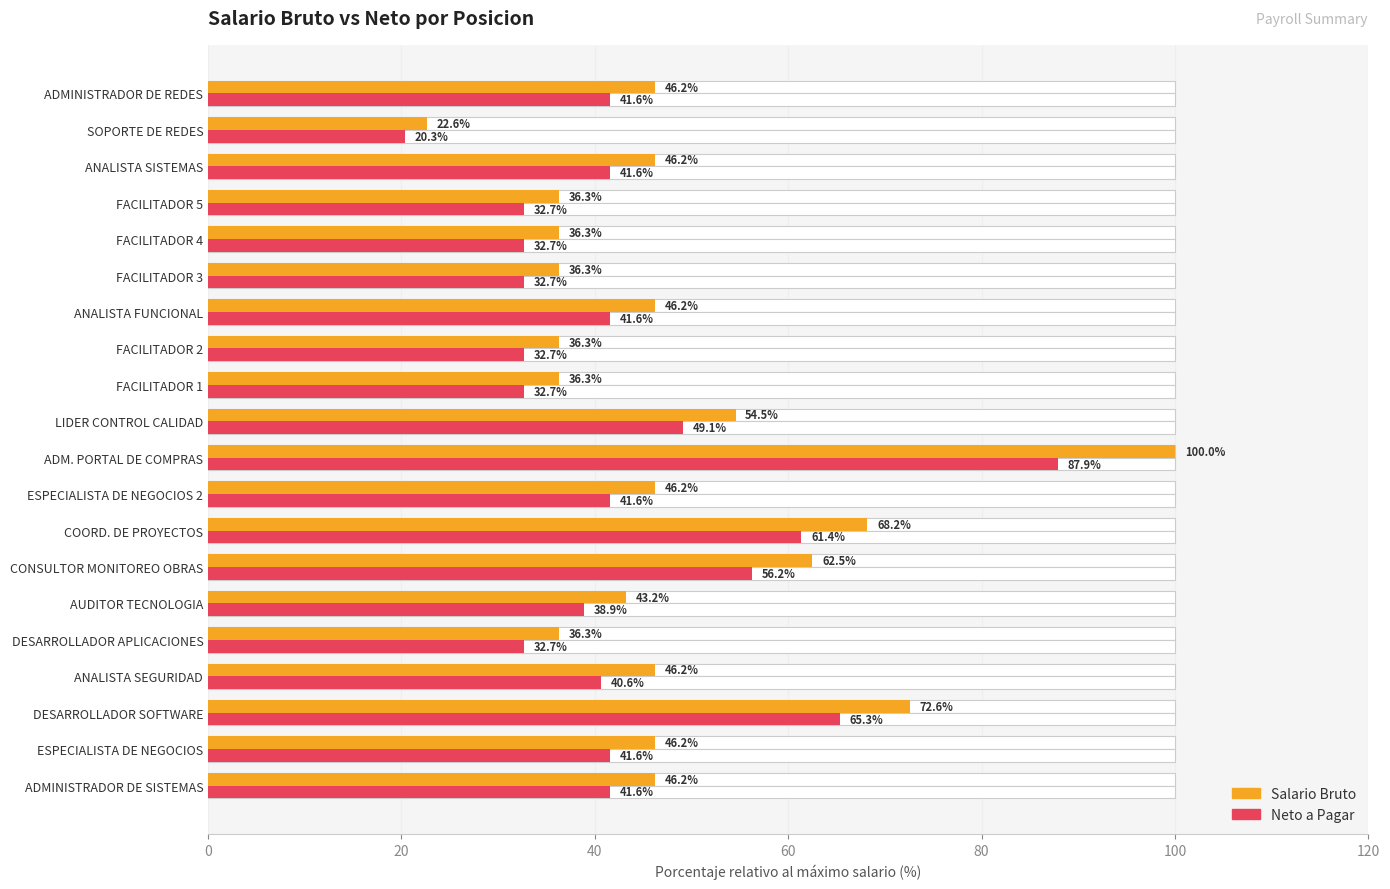

True or false: Neto a Pagar has a value of 32.7 at FACILITADOR 1.

True